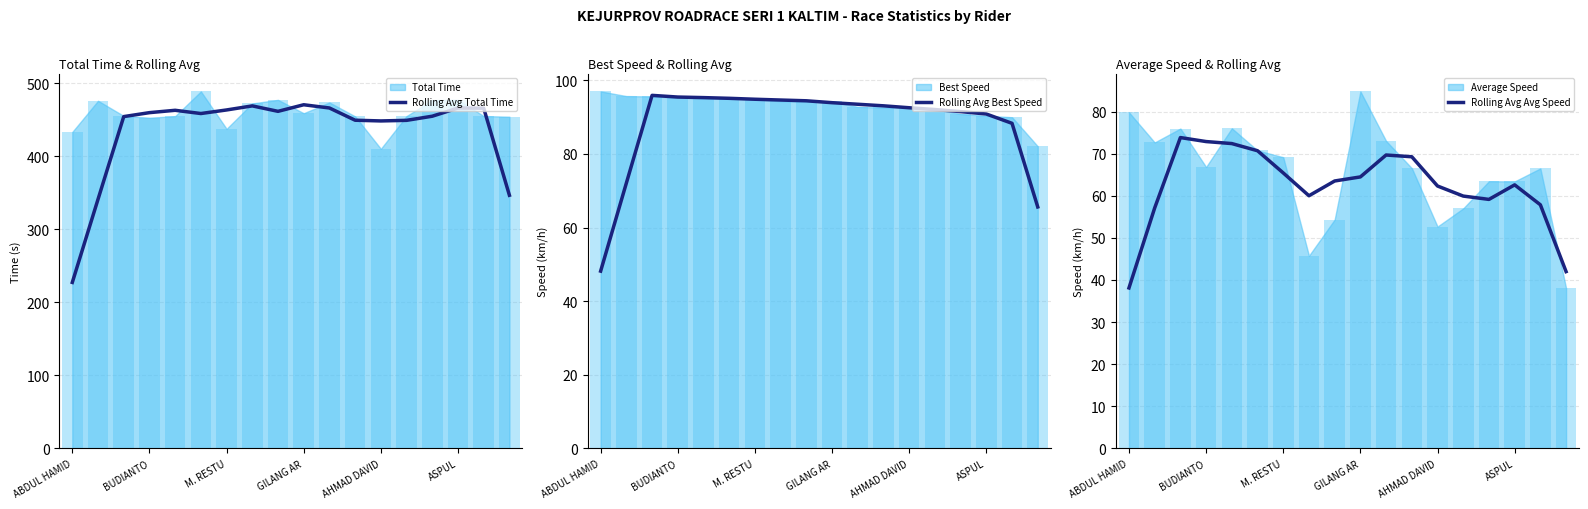

What is the sum of all Rolling Avg Avg Speed values?

1121.1